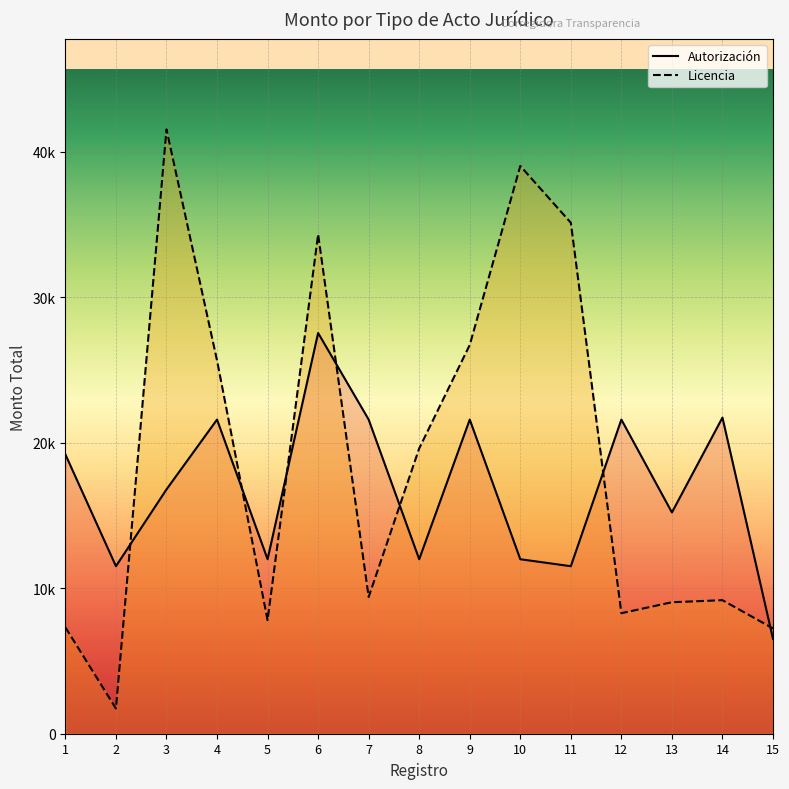

What is the difference between the maximum and minimum values in the Autorización series?

21025